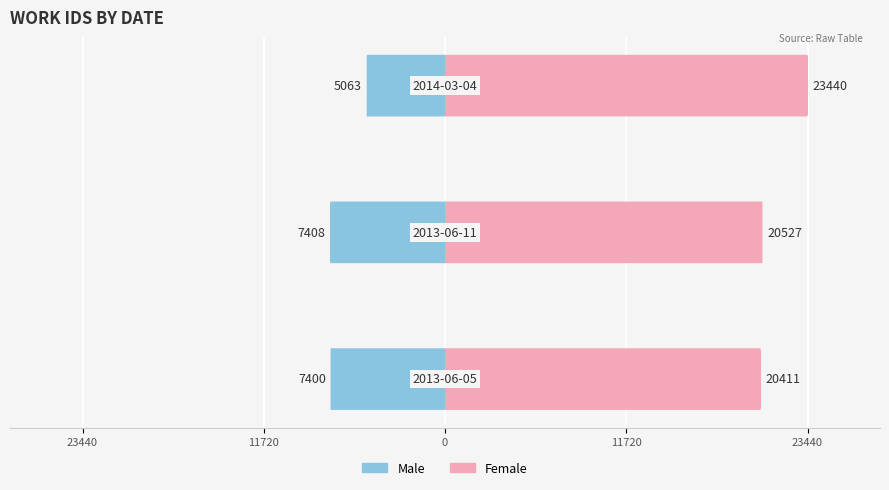

What is the value of the Female bar at the 1st from the left?

20411